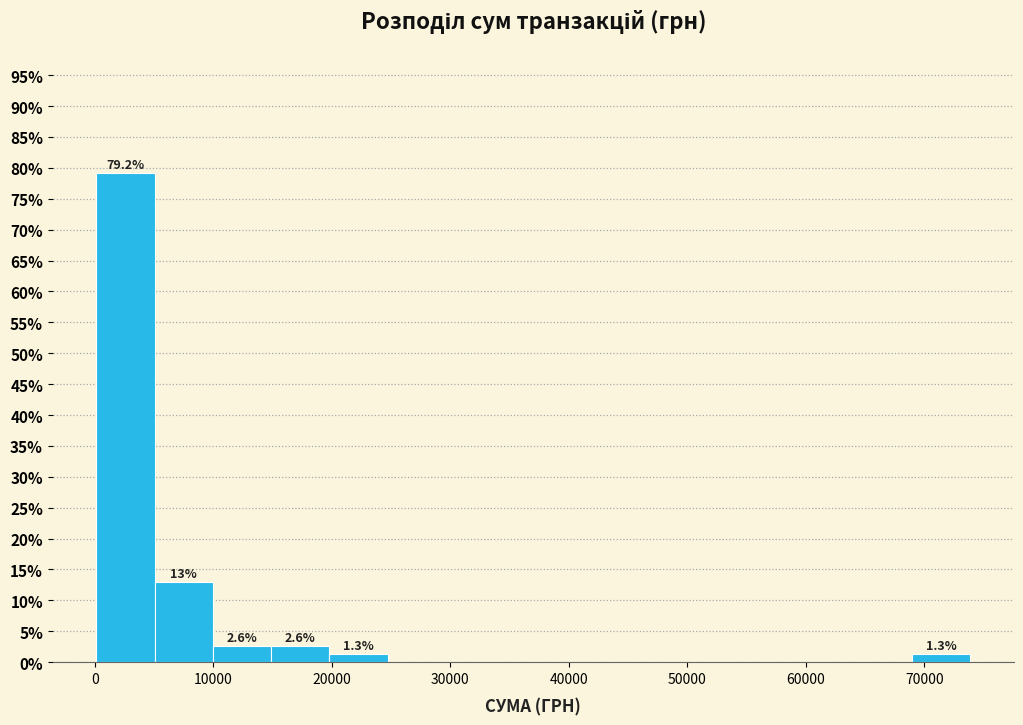

Which range on the x-axis has the tallest bar?

0 to 5000